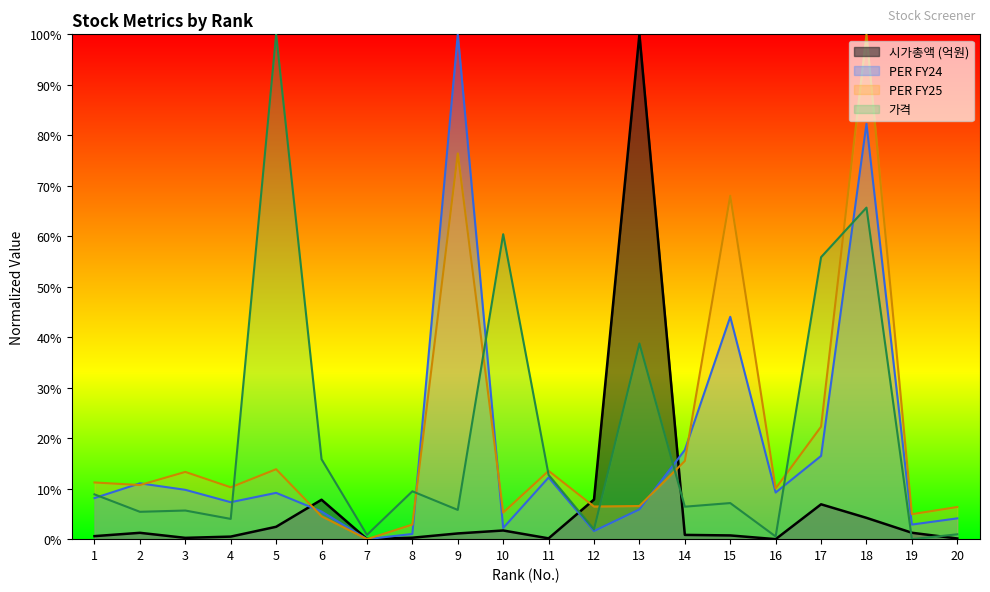

What is the highest value of the 가격 series?

1.0